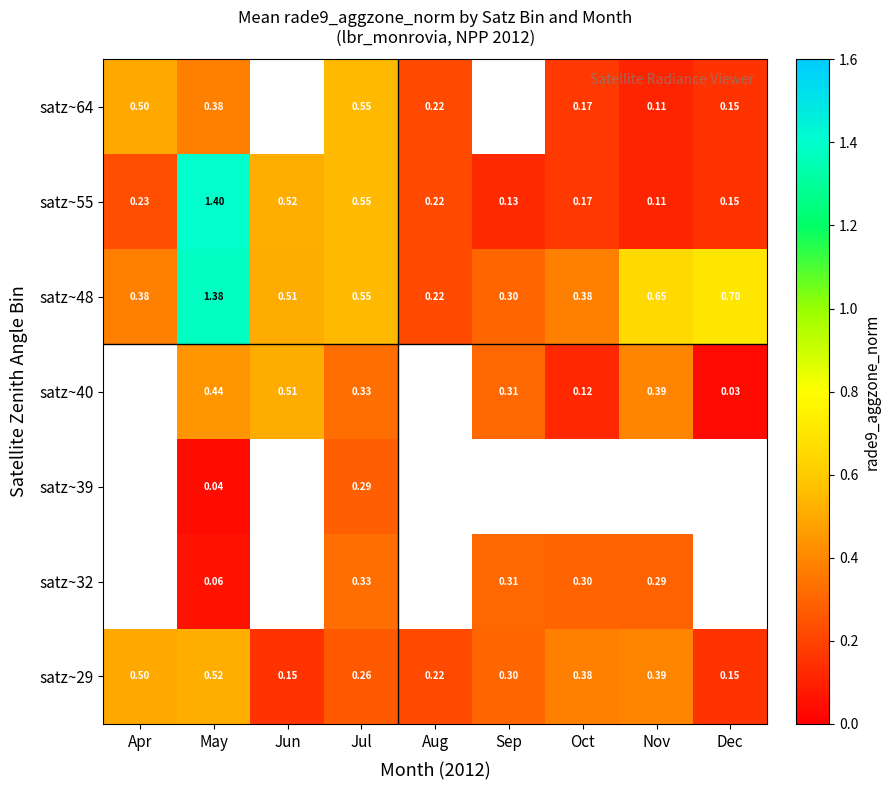

Where is satz~55 nearest to the value 0?

Nov